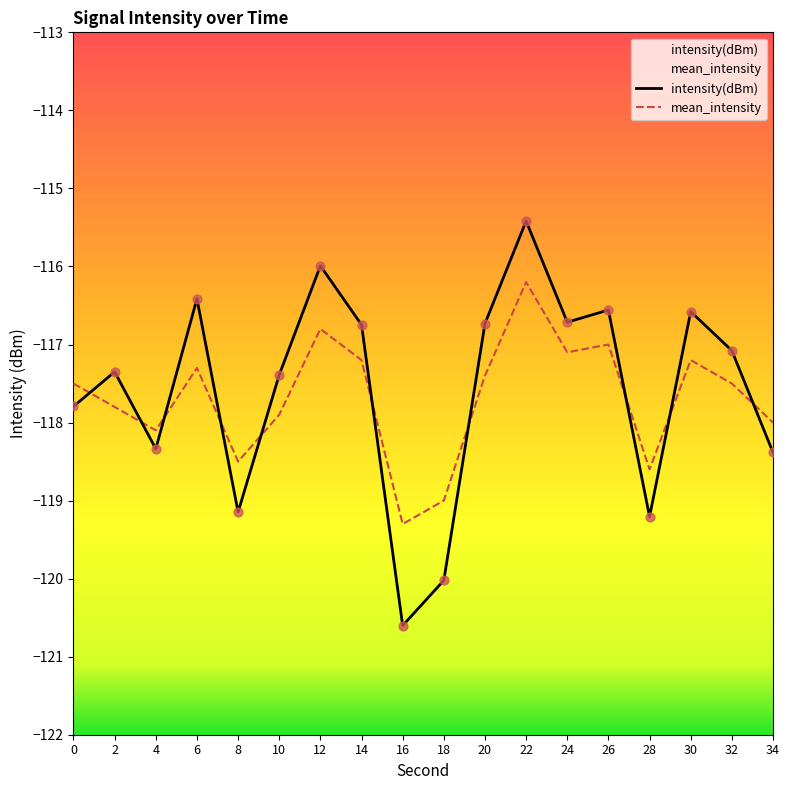

Which series contains the highest Y value?

intensity(dBm)